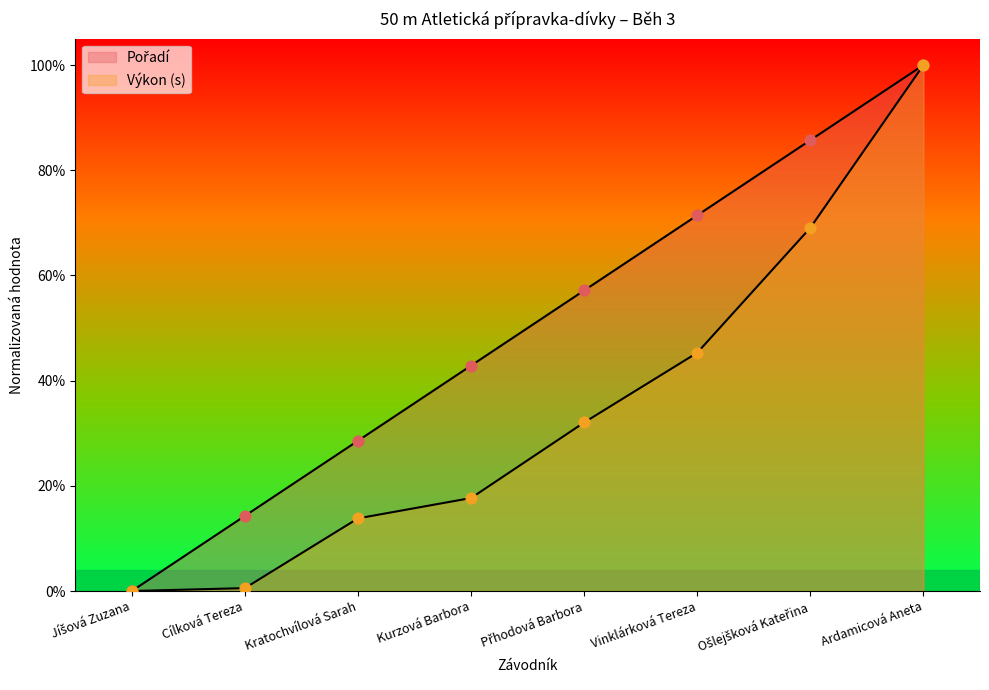

Which series reaches the maximum Y coordinate?

Pořadí